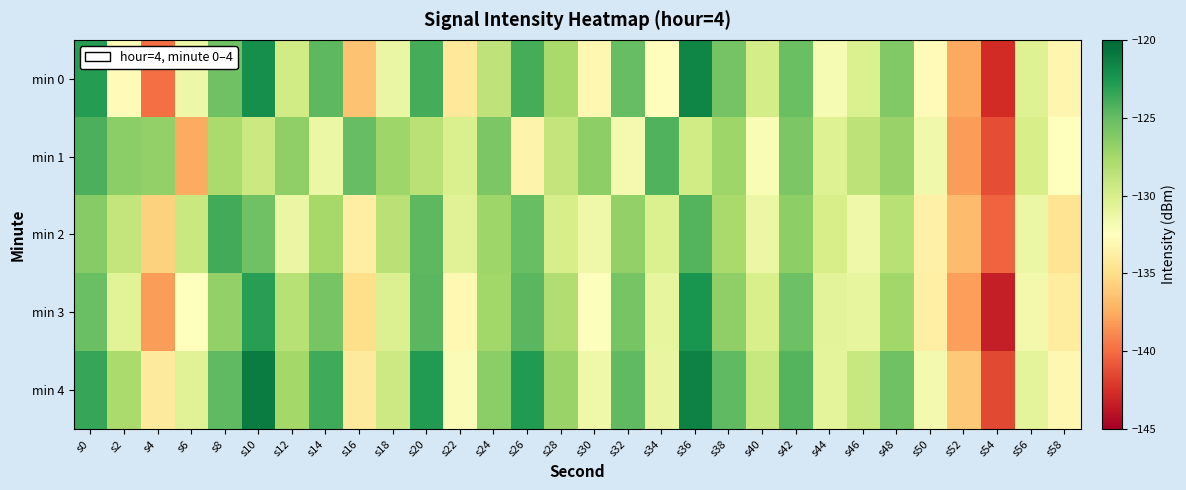

Which series has the largest total across all categories?

min 4